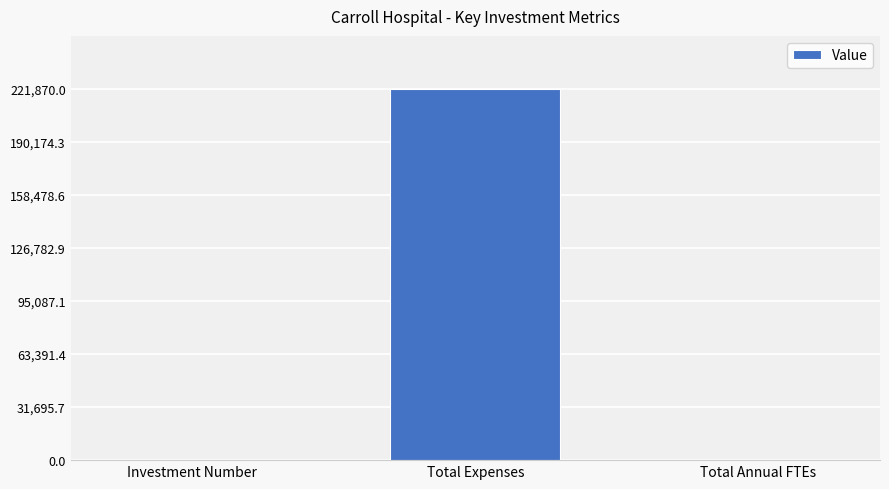

List the labels in order of value, largest first.

Total Expenses, Investment Number, Total Annual FTEs